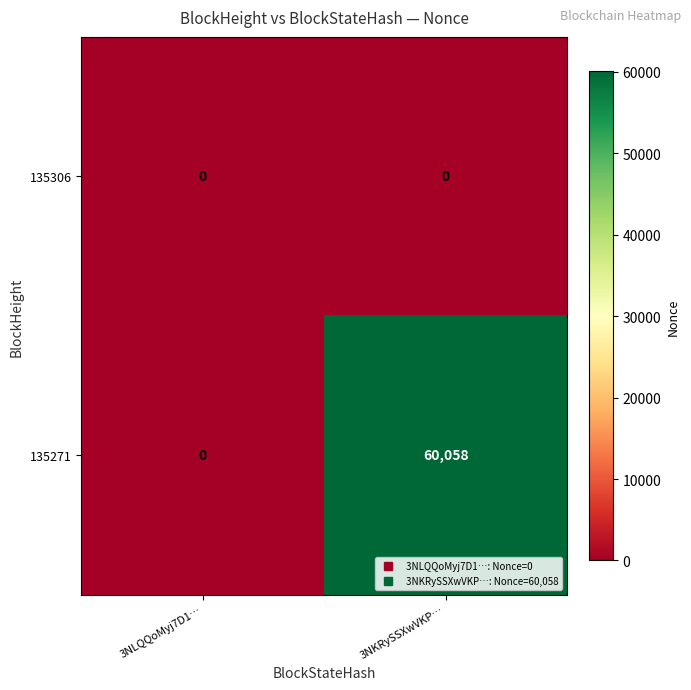

Is it true that 135271 equals 18529 at 3NKRySSXwVKP…?

False